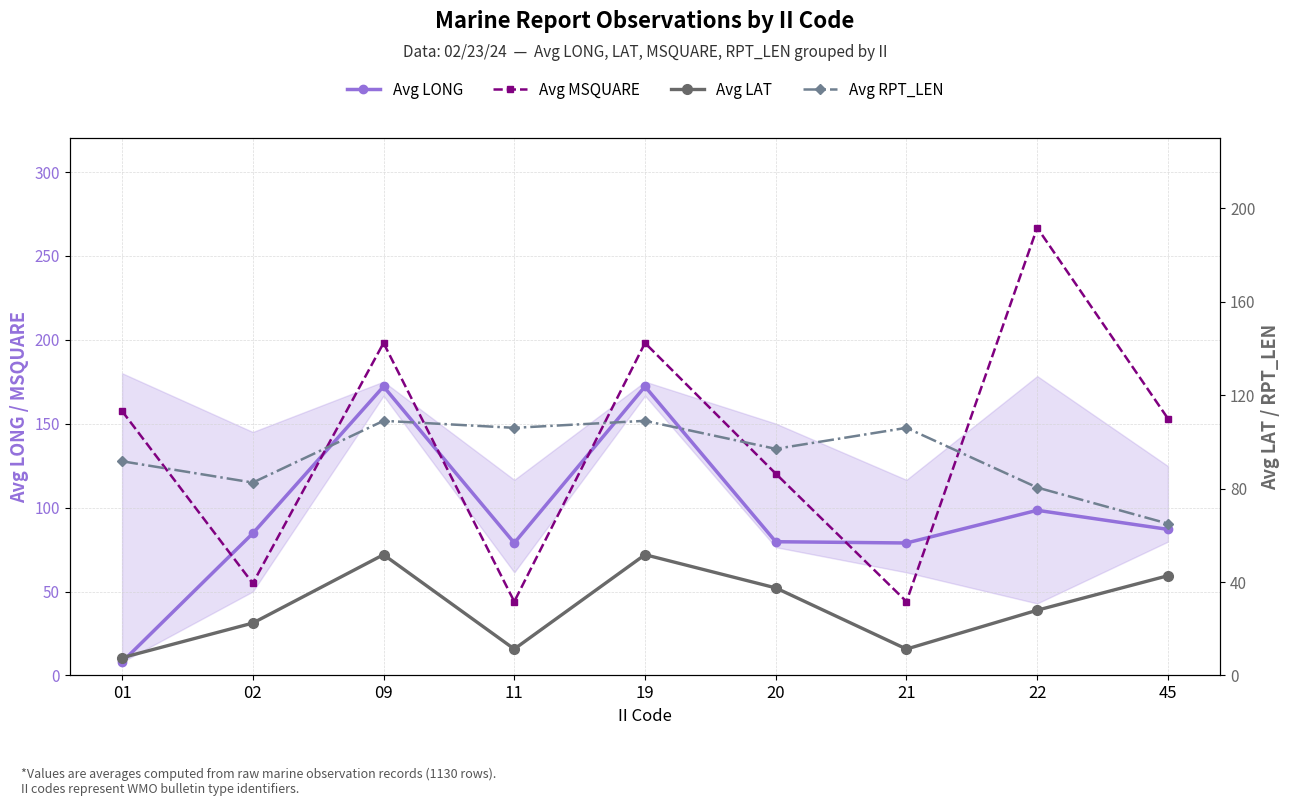

True or false: Avg MSQUARE has more than 1 interior local peaks.

True